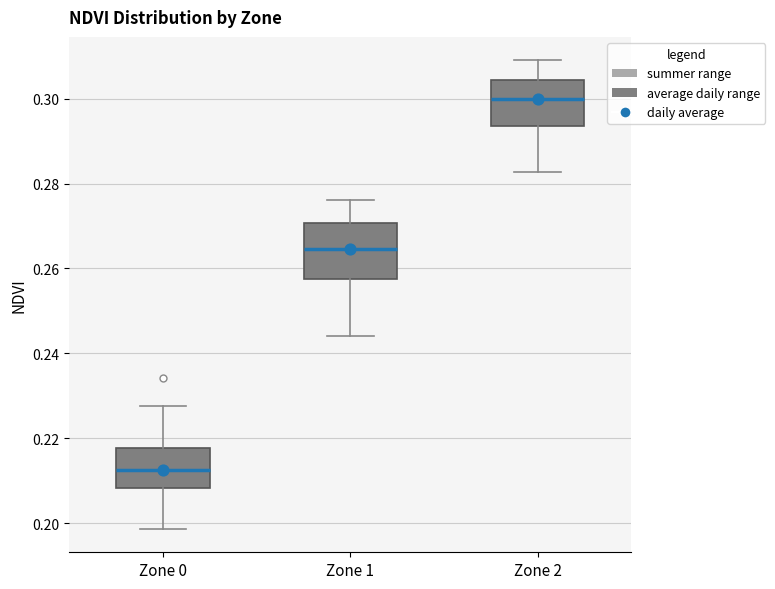

Reading left to right, read every box against the y-axis: the position of its median line, the range the box covers, and the ends of its whiskers. The values are not printed on the chart, so give them approximately, as read against the axis.

Zone 0: median 0.212, box 0.208 to 0.218, whiskers 0.198 to 0.228
Zone 1: median 0.264, box 0.258 to 0.270, whiskers 0.244 to 0.276
Zone 2: median 0.300, box 0.294 to 0.304, whiskers 0.282 to 0.310